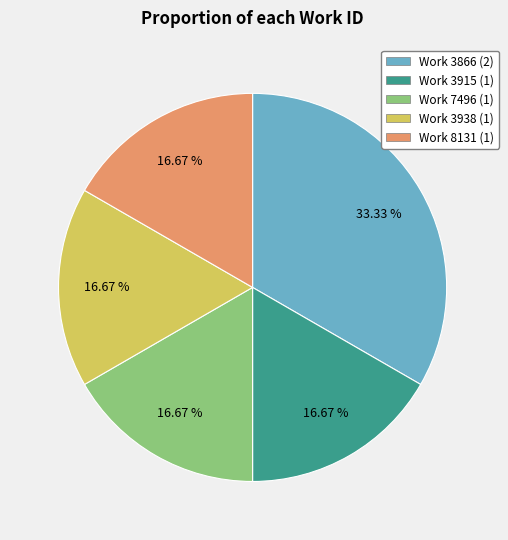

Is the sum of Work 7496 (1) and Work 3915 (1) greater than half?

No